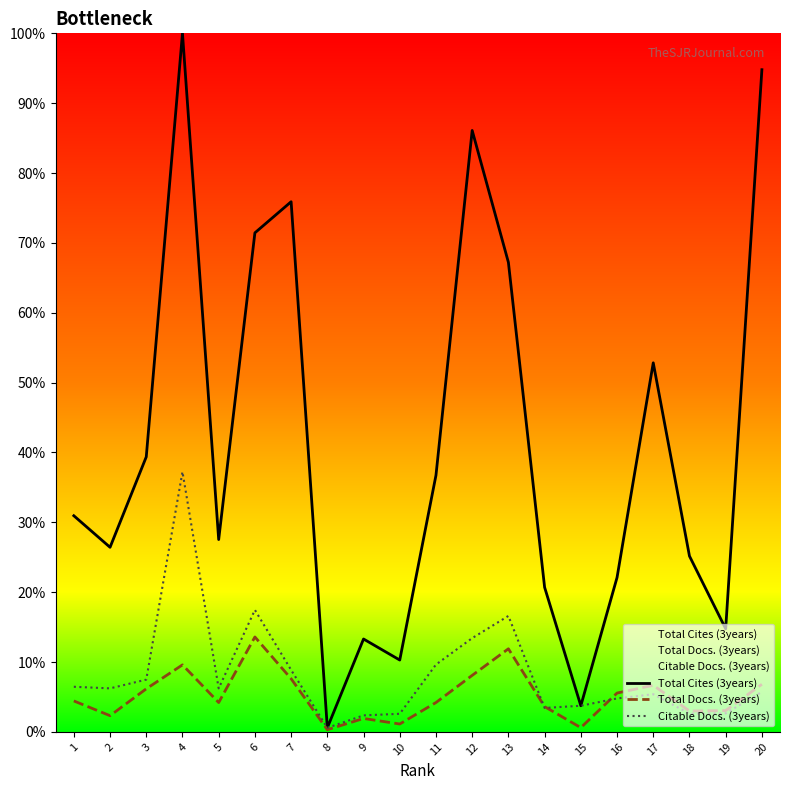

How many values in the Total Docs. (3years) series are below 4?

8